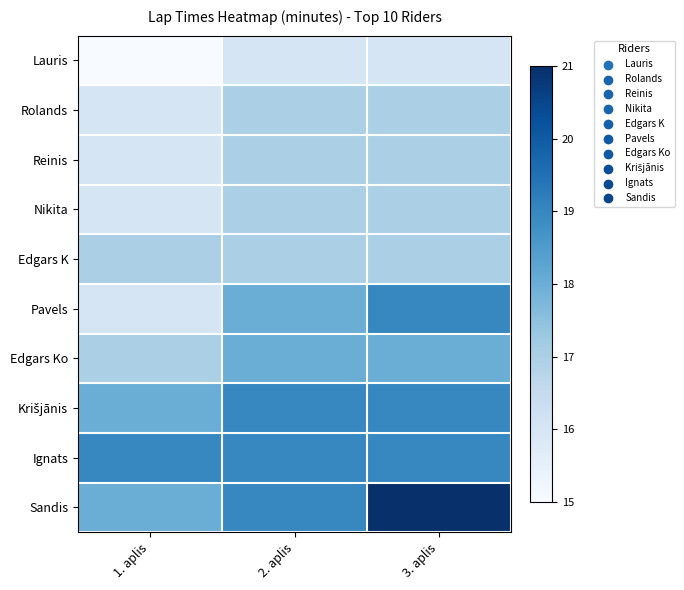

At which category does the chart reach its minimum across all series?

1. aplis